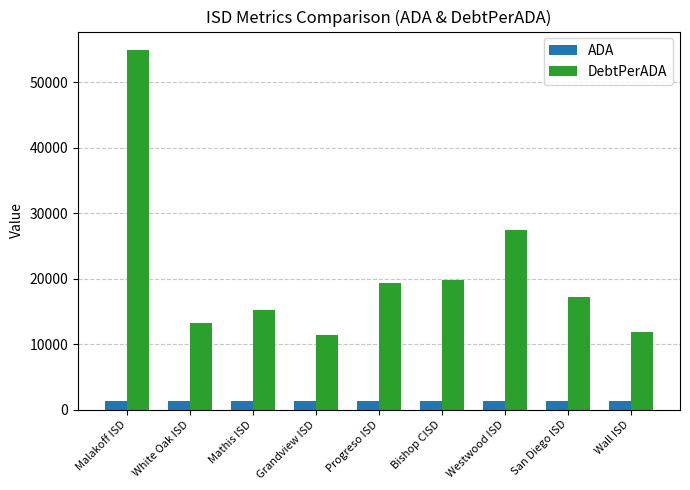

What is the maximum value for DebtPerADA?

55026.8